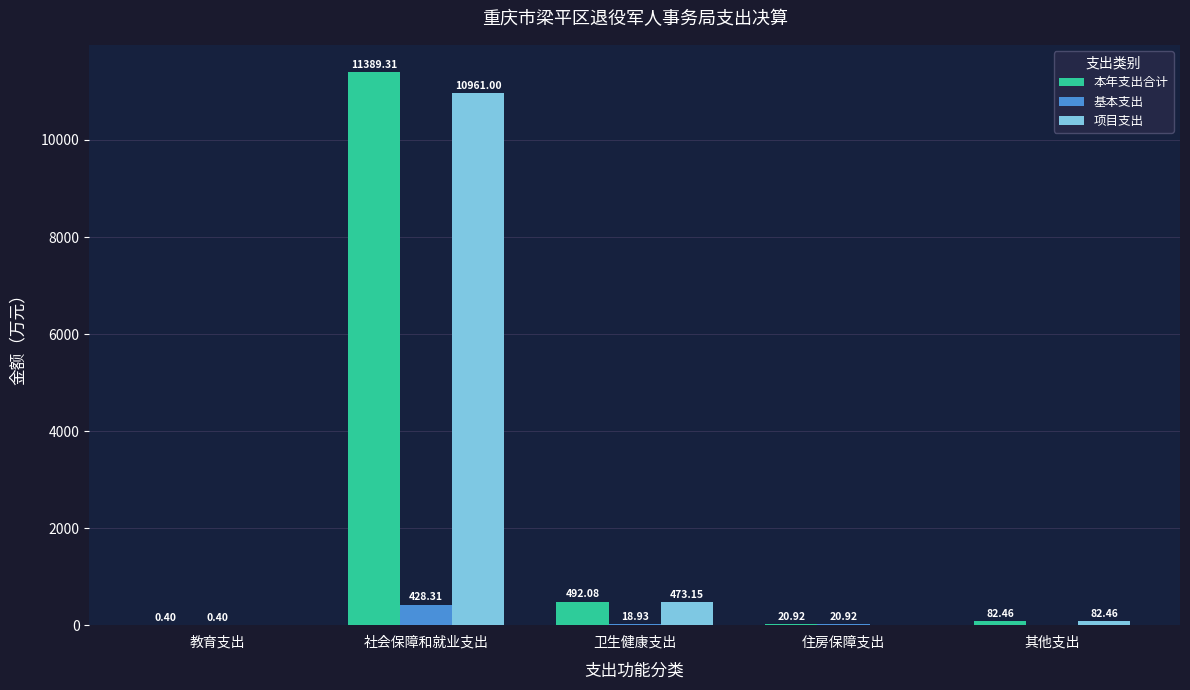

Is it true that 本年支出合计 equals 0.4 at 教育支出?

True